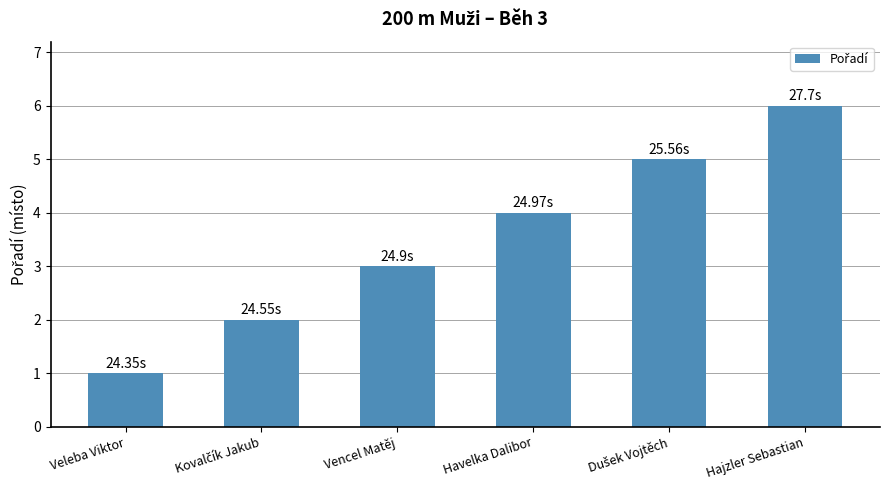

Which label corresponds to the smallest value in the chart?

Veleba Viktor